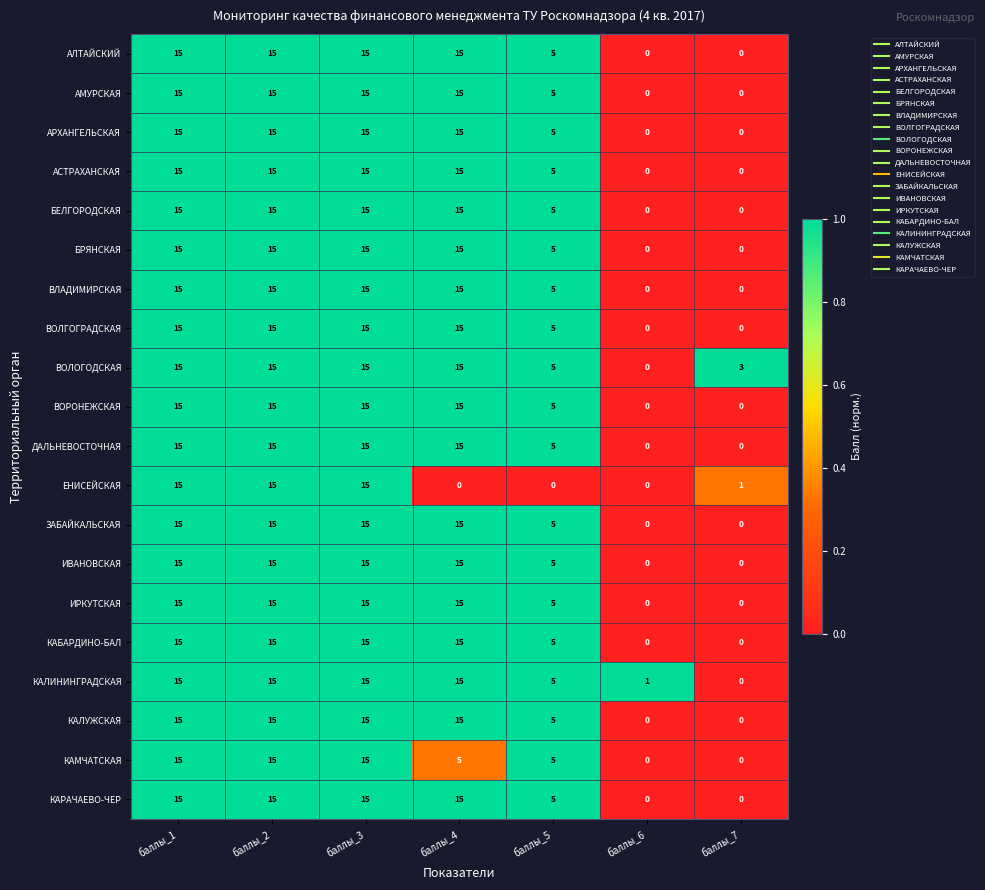

What is the sum of the ИВАНОВСКАЯ values at баллы_7 and баллы_2?

15